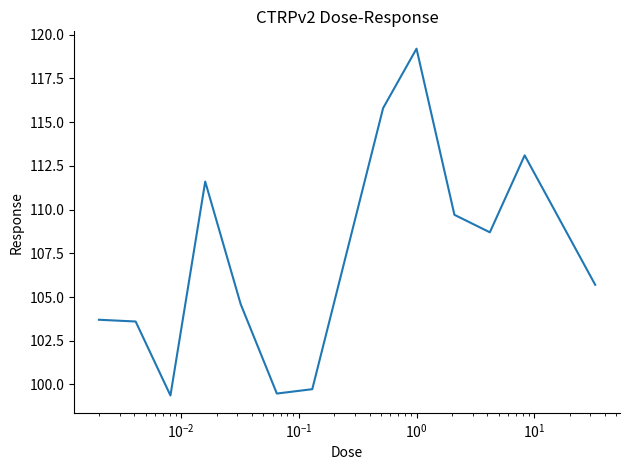

What is the greatest value displayed?

119.2